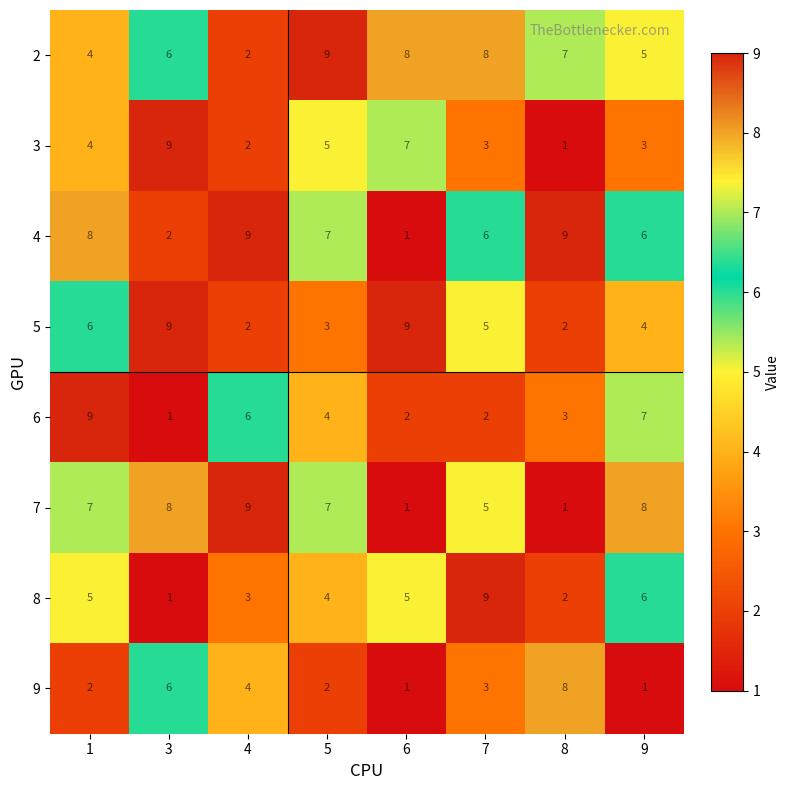

Count the number of categories in the chart.

8